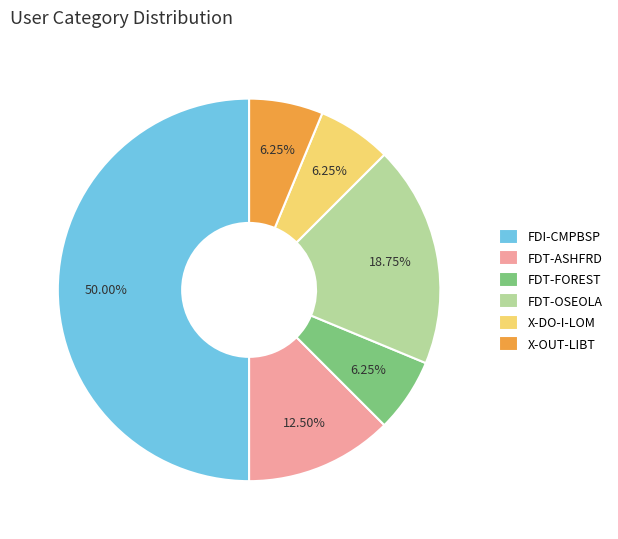

What is the largest slice in the pie chart?

FDI-CMPBSP